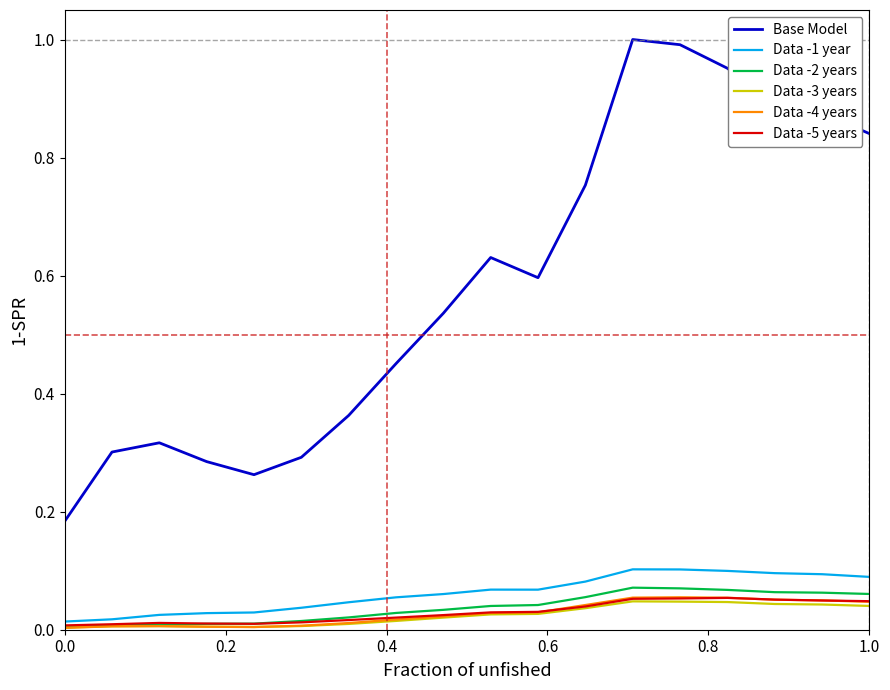

Which series has the largest total across all categories?

Base Model